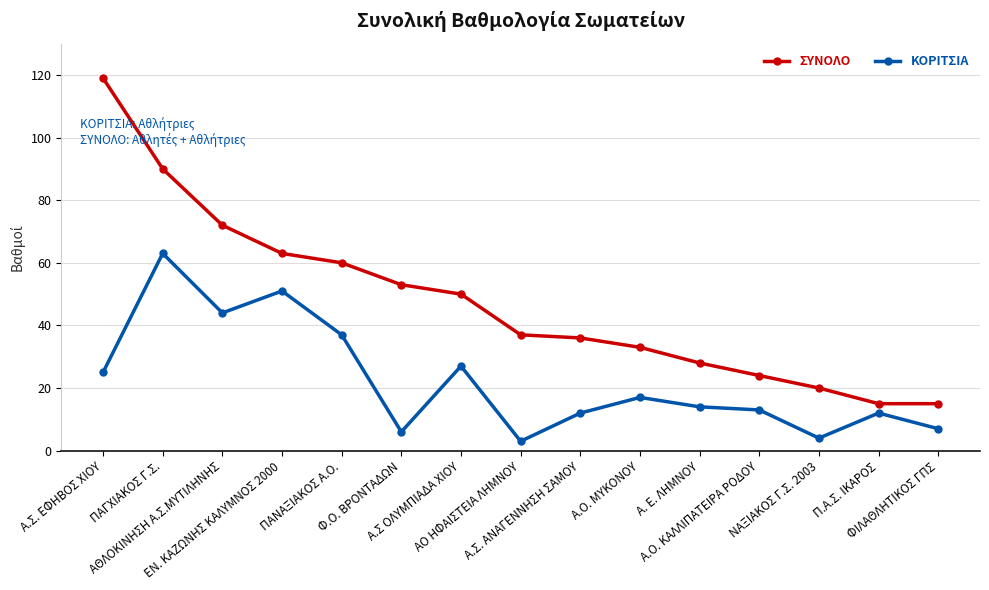

True or false: ΚΟΡΙΤΣΙΑ has more than 2 points higher than both neighbors.

True